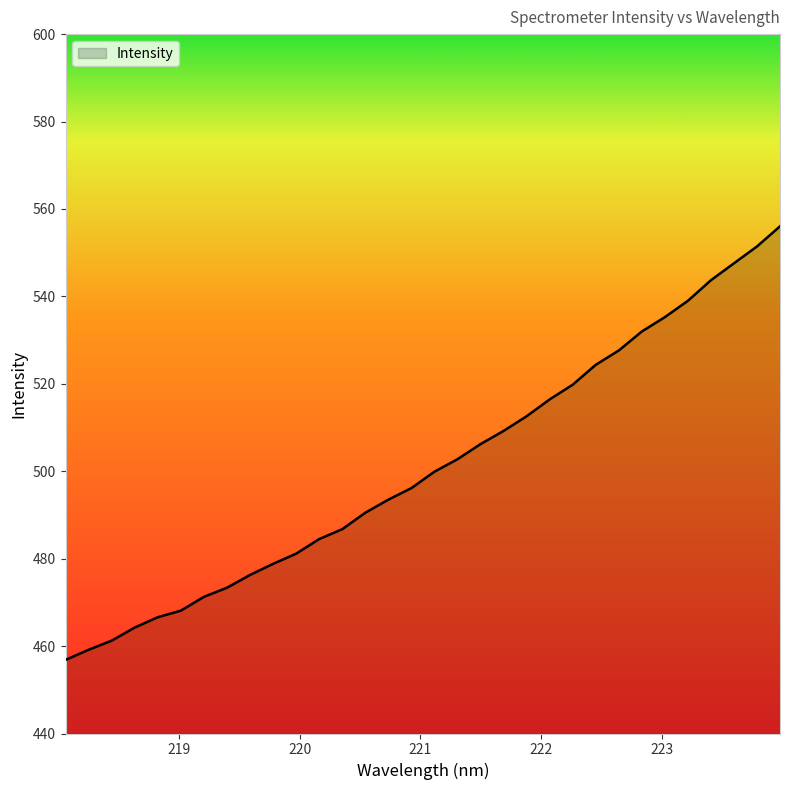

How many values are below 499?

16